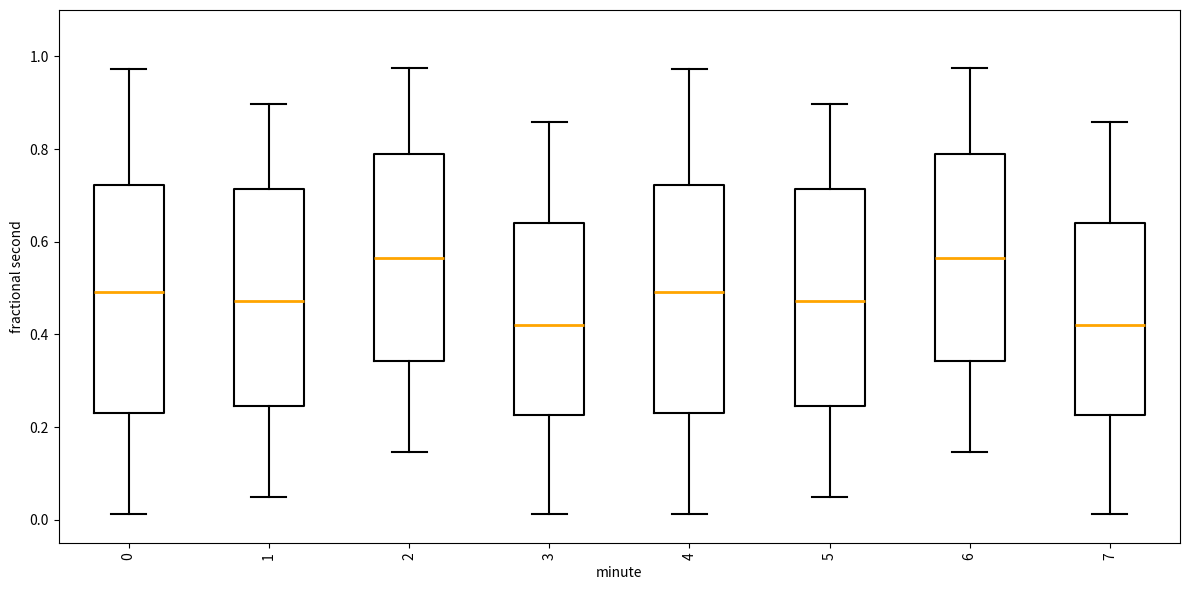

Where does the lower whisker of the box at x = 4 end on the y-axis? The values are not printed on the chart, so give them approximately, as read against the axis.

0.02